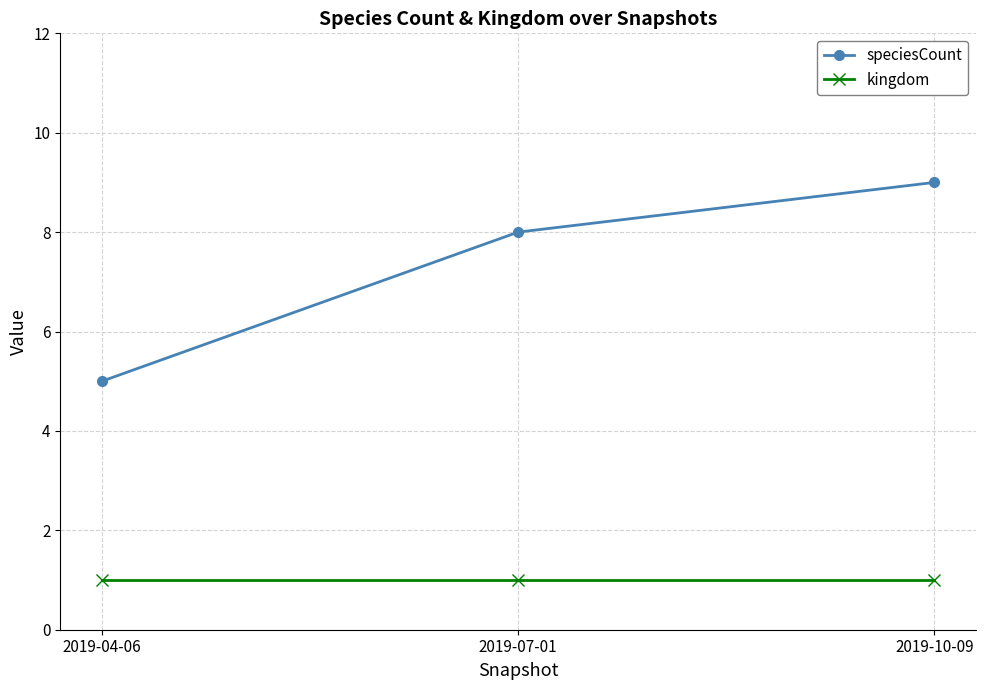

What position from the left is 2019-04-06?

1